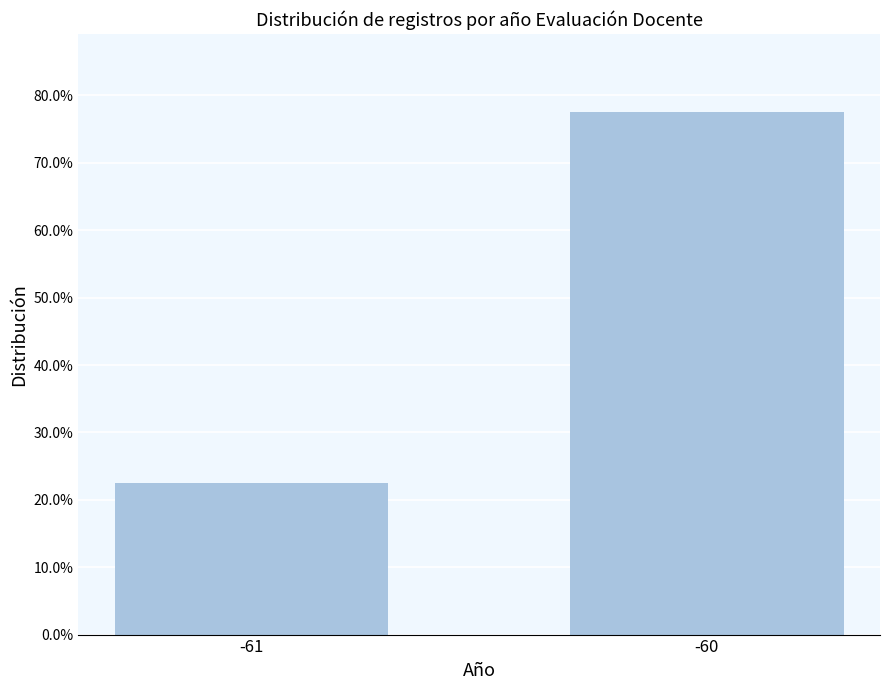

True or false: the data shows 0.1 at -61.

False